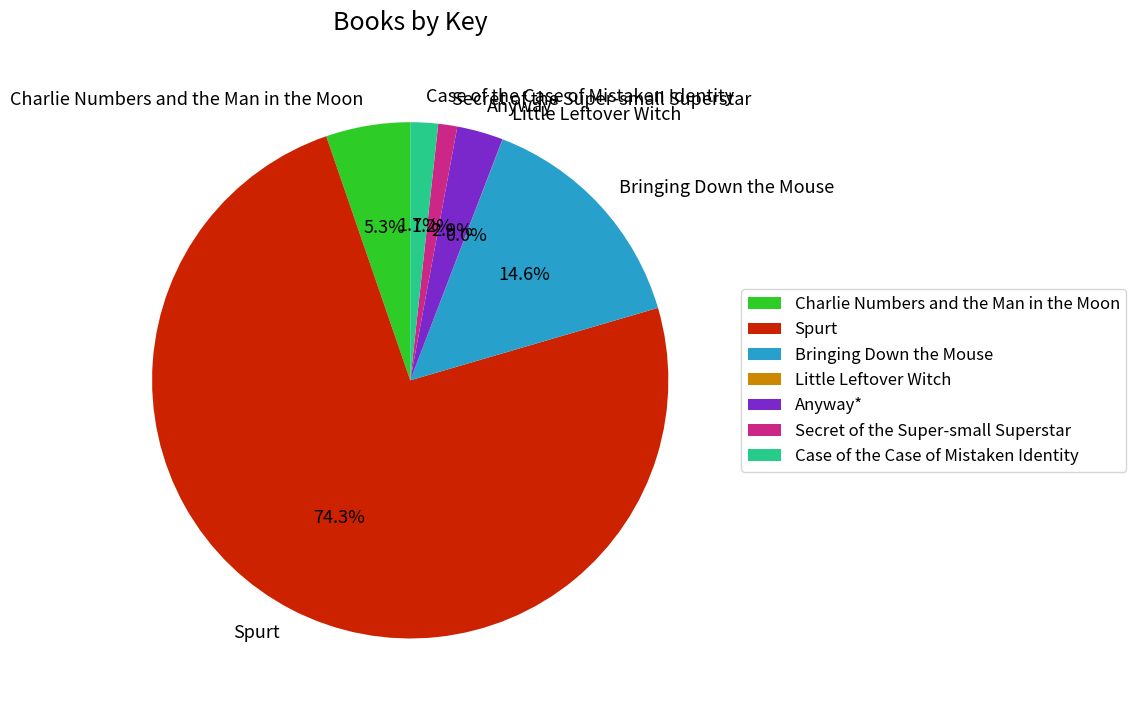

To the nearest percent, what is the combined percentage of Spurt and Bringing Down the Mouse?

89%